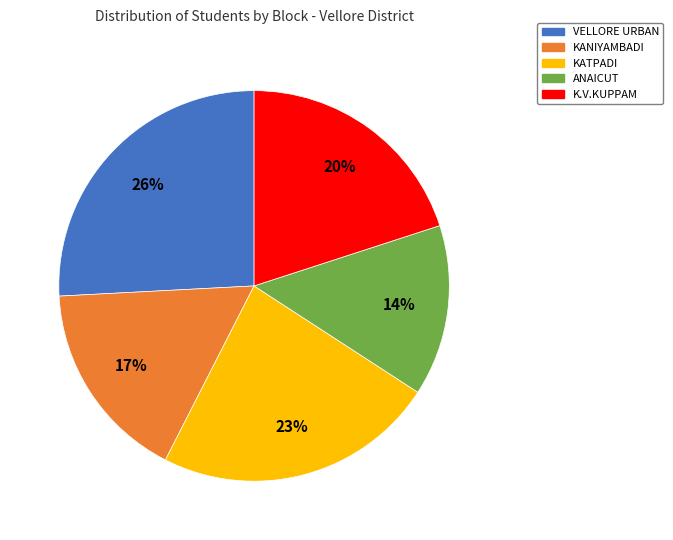

What is the smallest slice in the pie chart?

ANAICUT